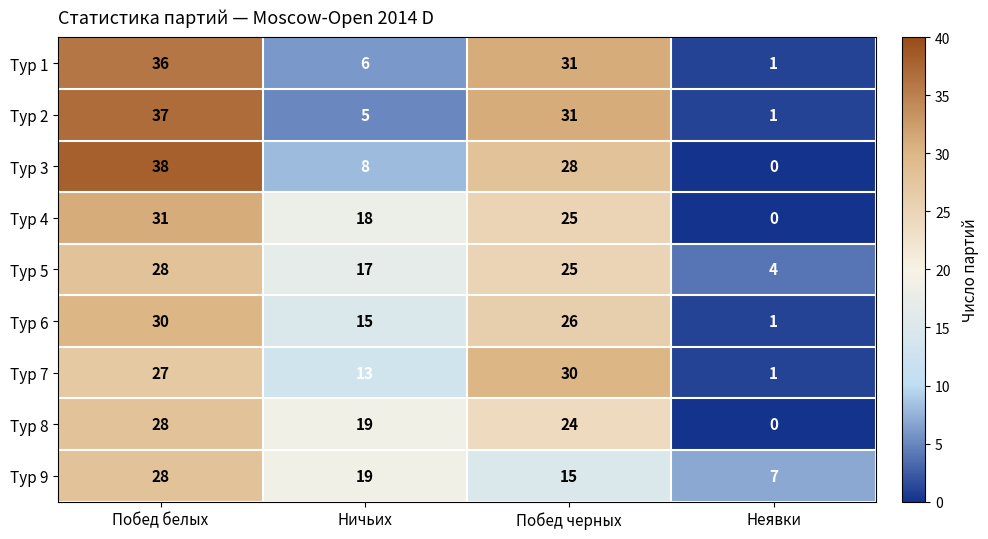

What is the difference between the maximum and second lowest values in the Тур 2 series?

32